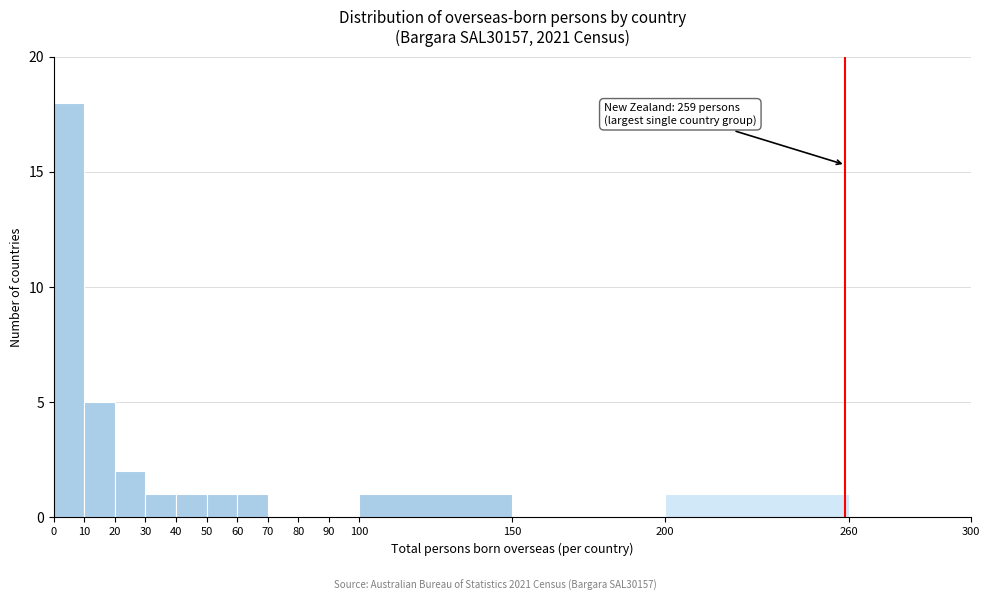

Over which range of the x-axis is the bar tallest?

0 to 10